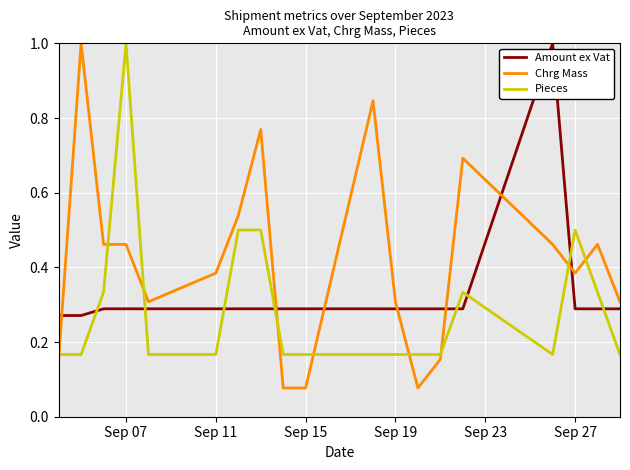

True or false: Amount ex Vat and Chrg Mass intersect in this chart.

True